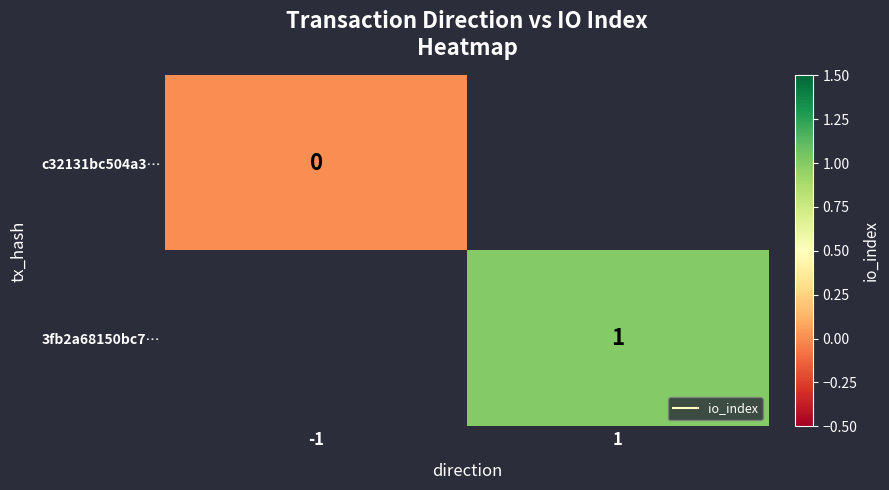

Rank the series by their average value, from lowest to highest.

c32131bc504a3…, 3fb2a68150bc7…